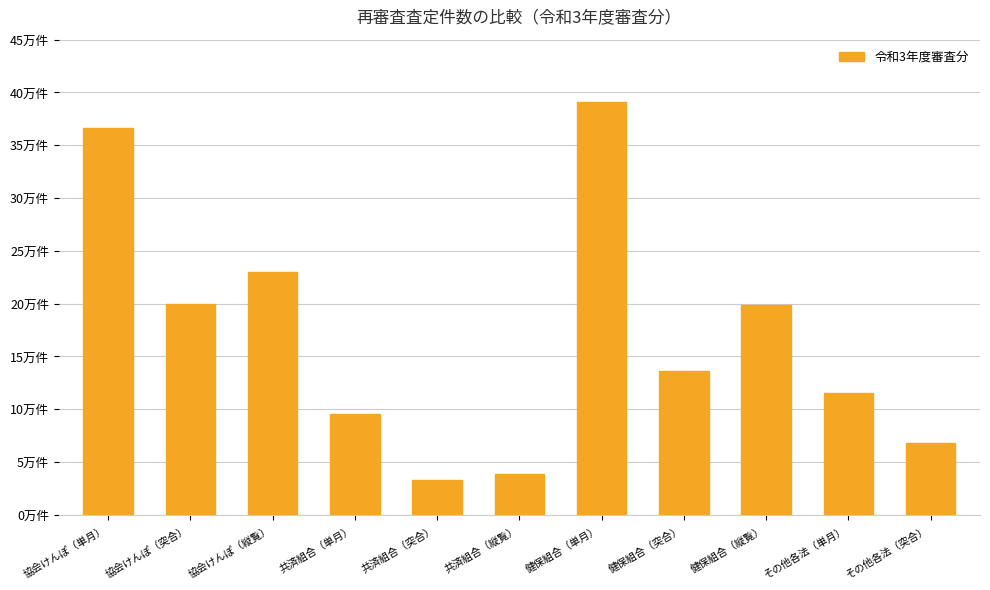

List the labels in order of value, smallest first.

共済組合（突合）, 共済組合（縦覧）, その他各法（突合）, 共済組合（単月）, その他各法（単月）, 健保組合（突合）, 健保組合（縦覧）, 協会けんぽ（突合）, 協会けんぽ（縦覧）, 協会けんぽ（単月）, 健保組合（単月）